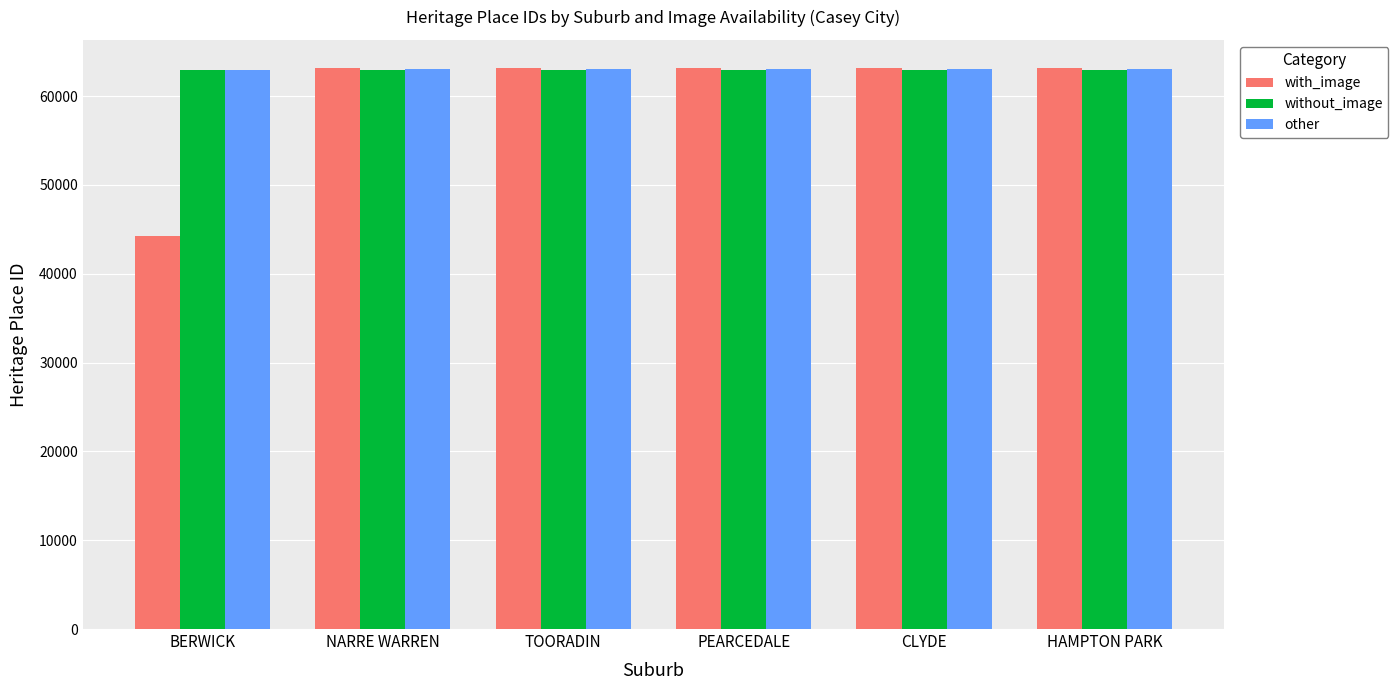

What is the maximum value for other?

63058